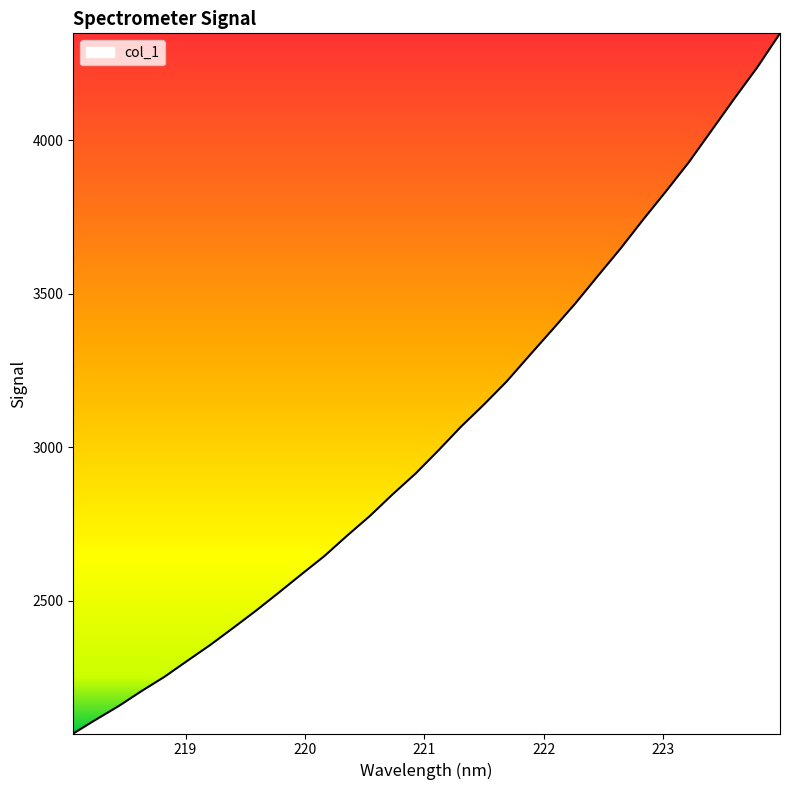

What is the smallest value displayed?

2067.5